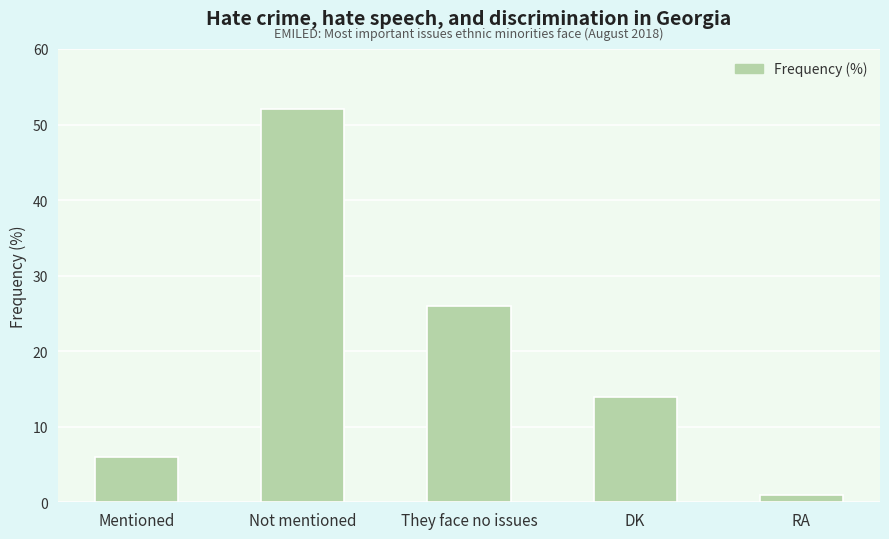

Are the bars horizontal?

No